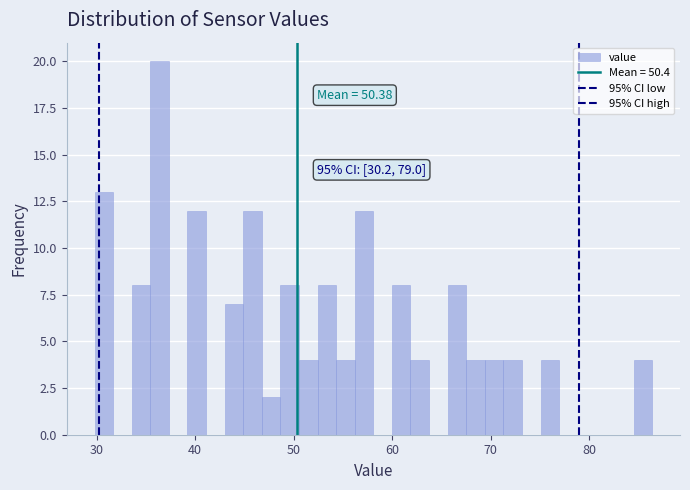

Read against the x-axis, roughly where is the centre of the tallest bar?

36